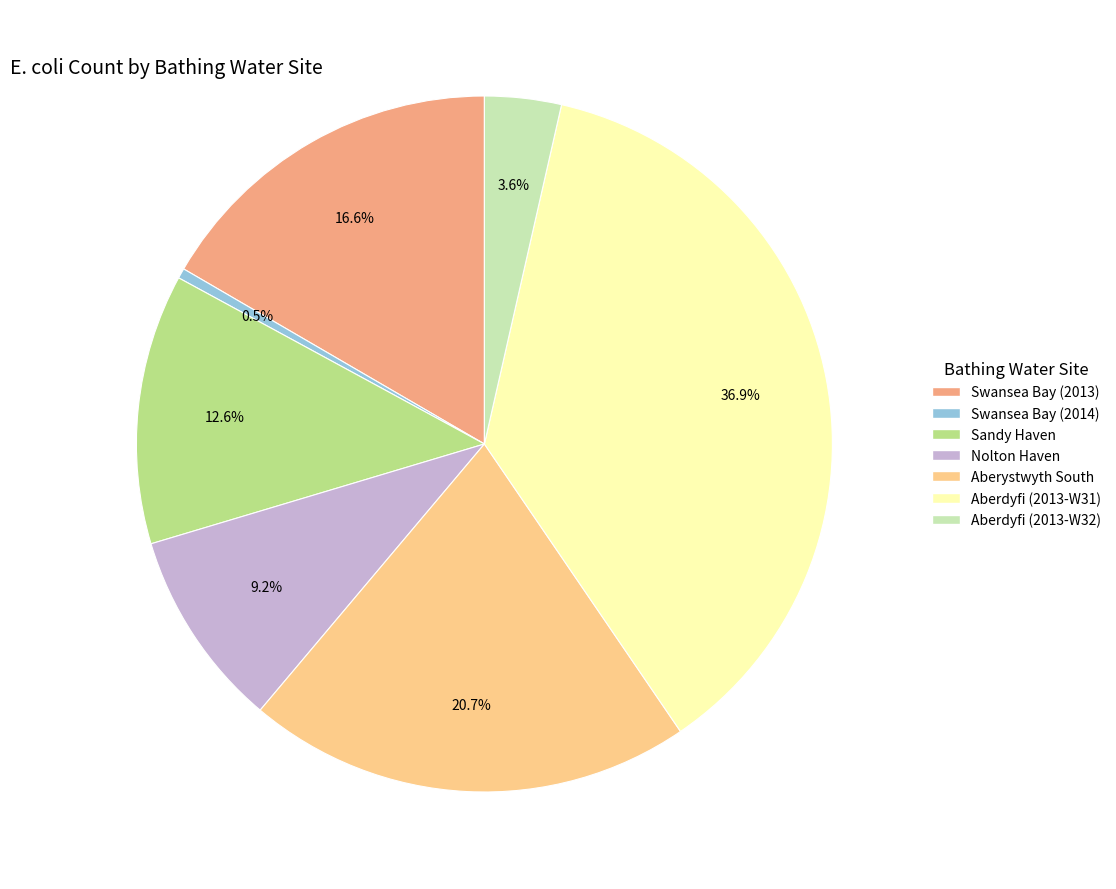

Rank the categories by value from highest to lowest.

Aberdyfi (2013-W31), Aberystwyth South, Swansea Bay (2013), Sandy Haven, Nolton Haven, Aberdyfi (2013-W32), Swansea Bay (2014)